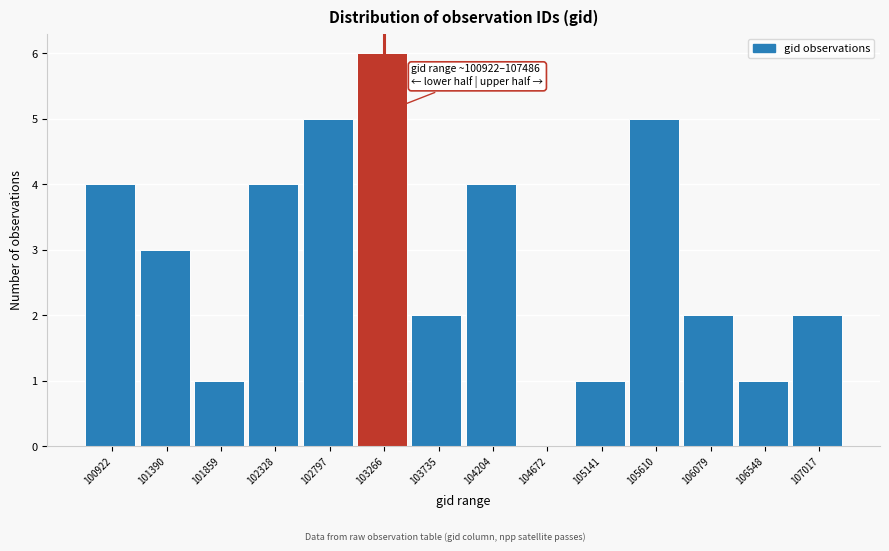

Reading right to left, extract all data points from this chart.

107017=2	106548=1	106079=2	105610=5	105141=1	104672=0	104204=4	103735=2	103266=6	102797=5	102328=4	101859=1	101390=3	100922=4